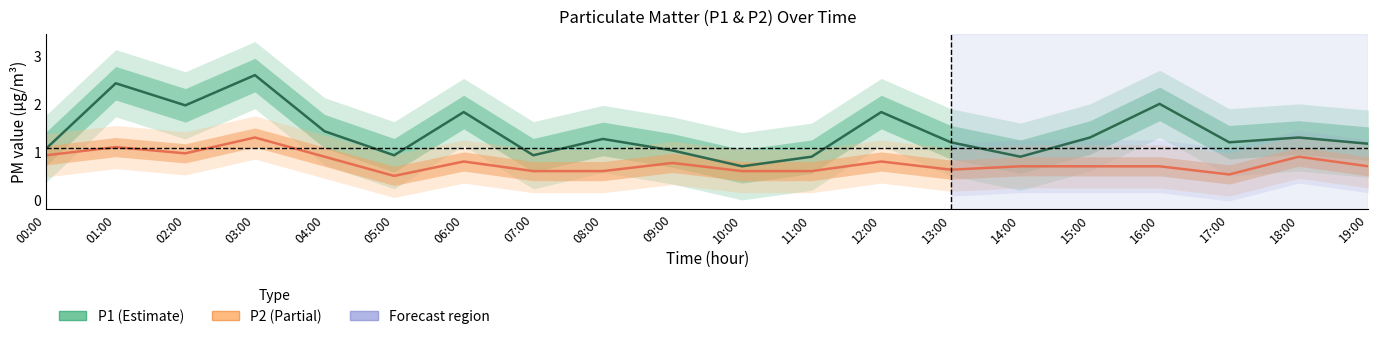

Rank the series by their maximum value, from highest to lowest.

P1, P2